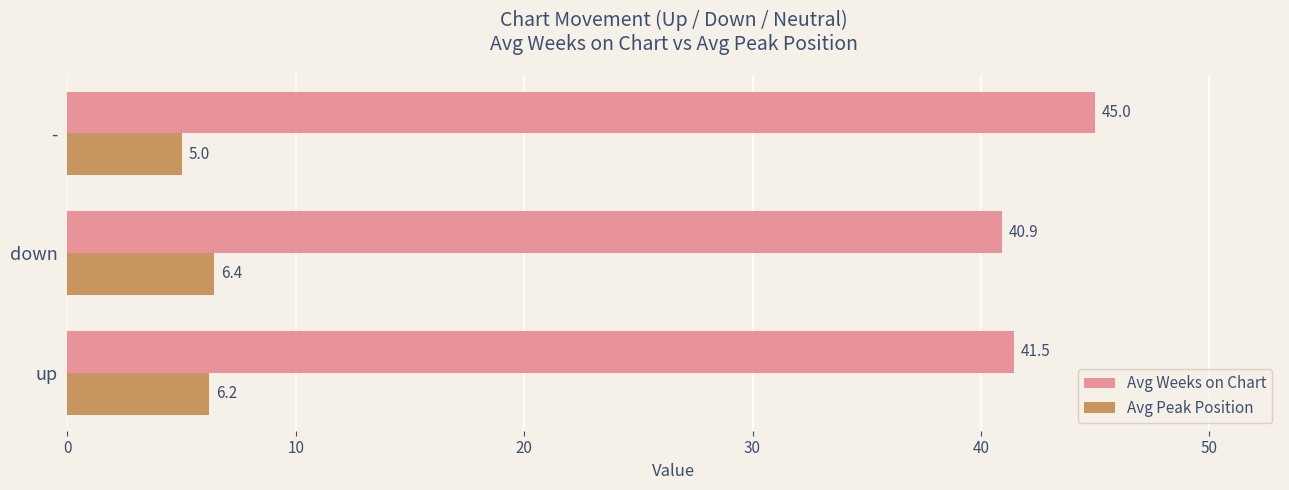

Which series has the widest spread of values?

Avg Weeks on Chart